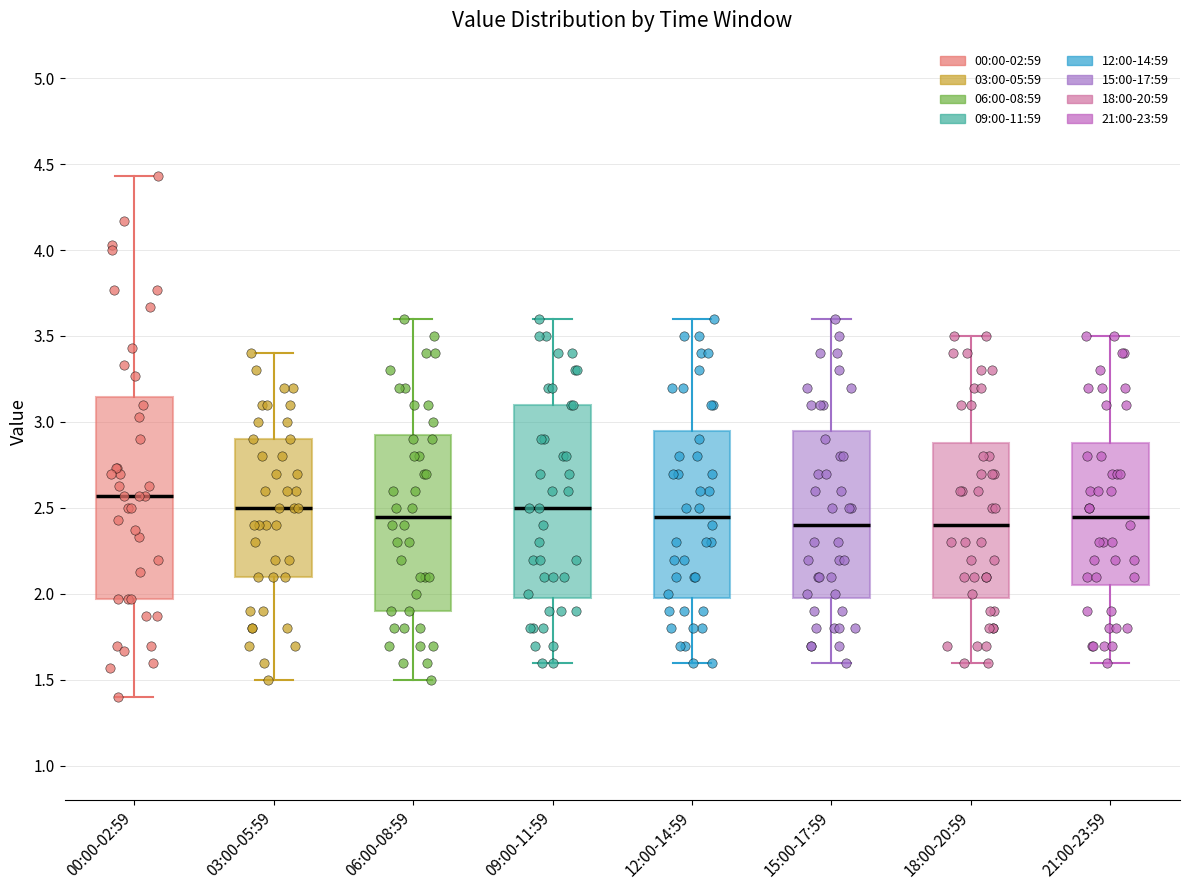

Reading left to right, read every box against the y-axis: the position of its median line, the range the box covers, and the ends of its whiskers. The values are not printed on the chart, so give them approximately, as read against the axis.

00:00-02:59: median 2.55, box 1.95 to 3.15, whiskers 1.40 to 4.45
03:00-05:59: median 2.50, box 2.10 to 2.90, whiskers 1.50 to 3.40
06:00-08:59: median 2.45, box 1.90 to 2.95, whiskers 1.50 to 3.60
09:00-11:59: median 2.50, box 2.00 to 3.10, whiskers 1.60 to 3.60
12:00-14:59: median 2.45, box 2.00 to 2.95, whiskers 1.60 to 3.60
15:00-17:59: median 2.40, box 2.00 to 2.95, whiskers 1.60 to 3.60
18:00-20:59: median 2.40, box 2.00 to 2.90, whiskers 1.60 to 3.50
21:00-23:59: median 2.45, box 2.05 to 2.90, whiskers 1.60 to 3.50